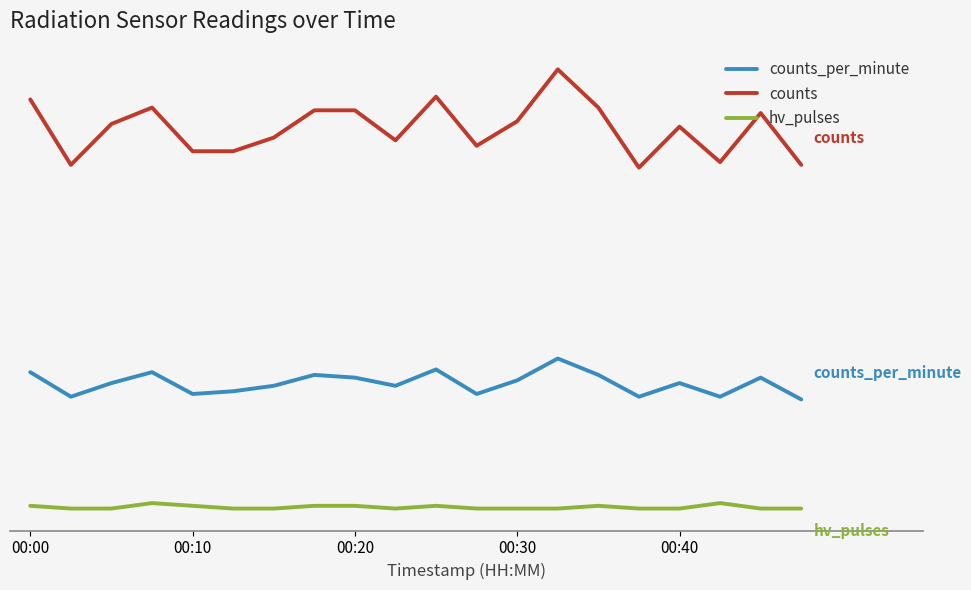

Does the chart have visible grid lines?

No